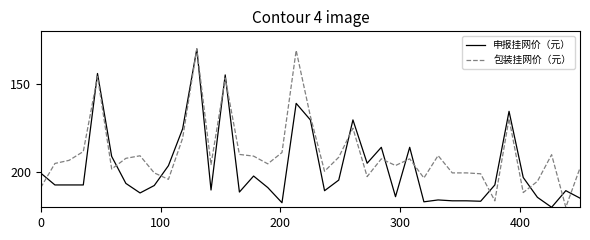

What is the maximum value for 申报挂网价（元）?

220.0